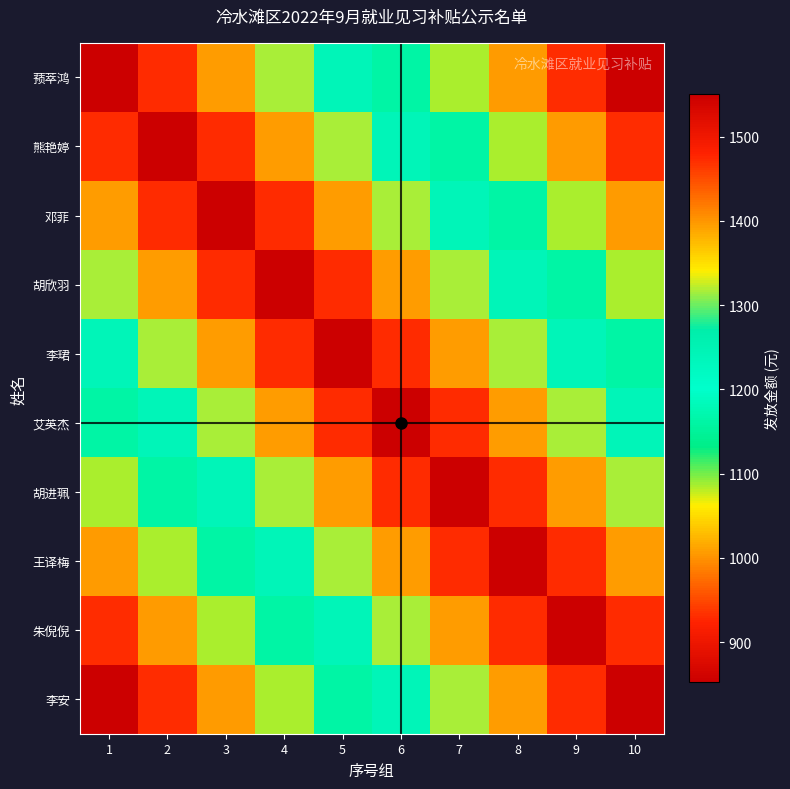

Which category has the lowest value across all series?

10